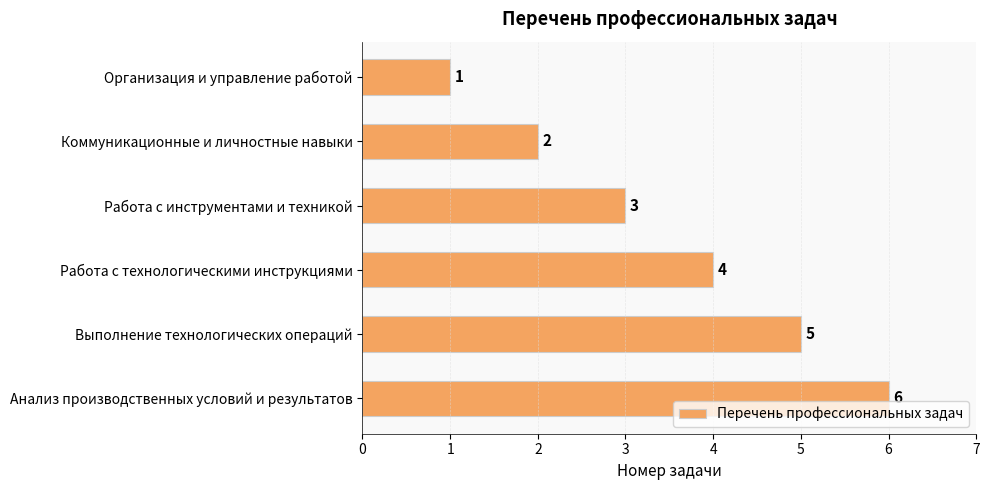

What is the difference between the second highest and minimum values?

4